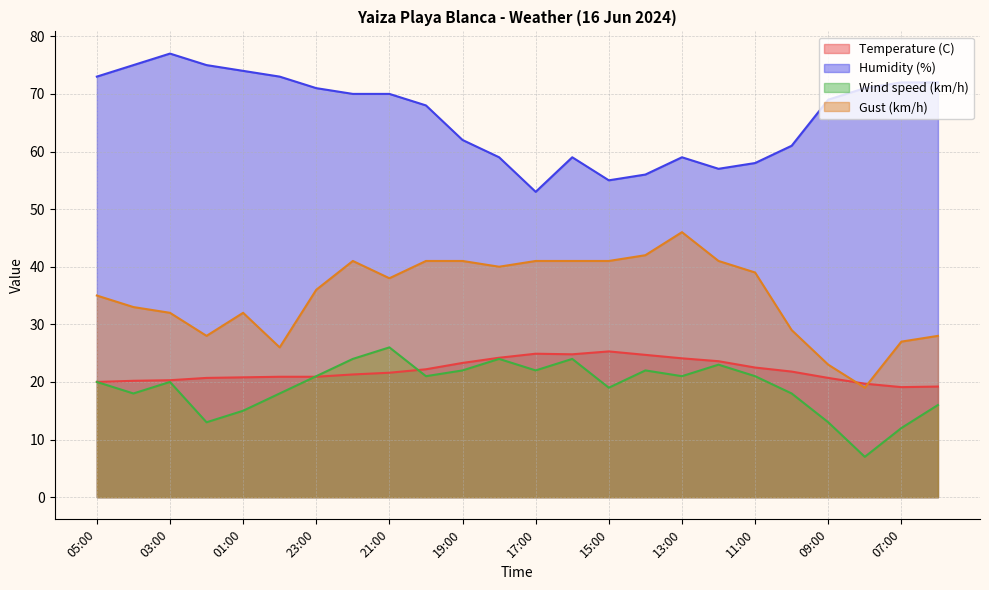

The Wind speed (km/h) series shows 28.4 at 00:00. True or false?

False